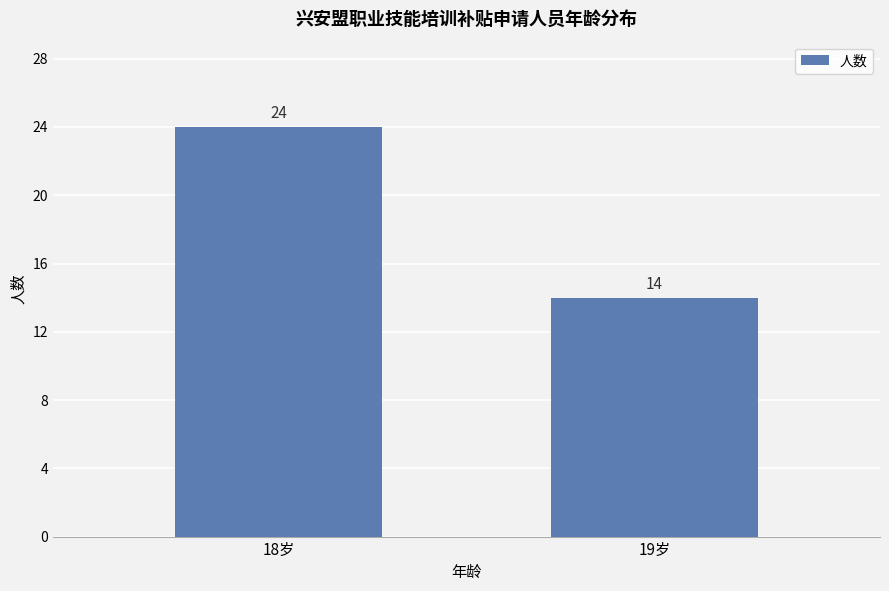

What is the label of the 2nd bar from the right?

18岁